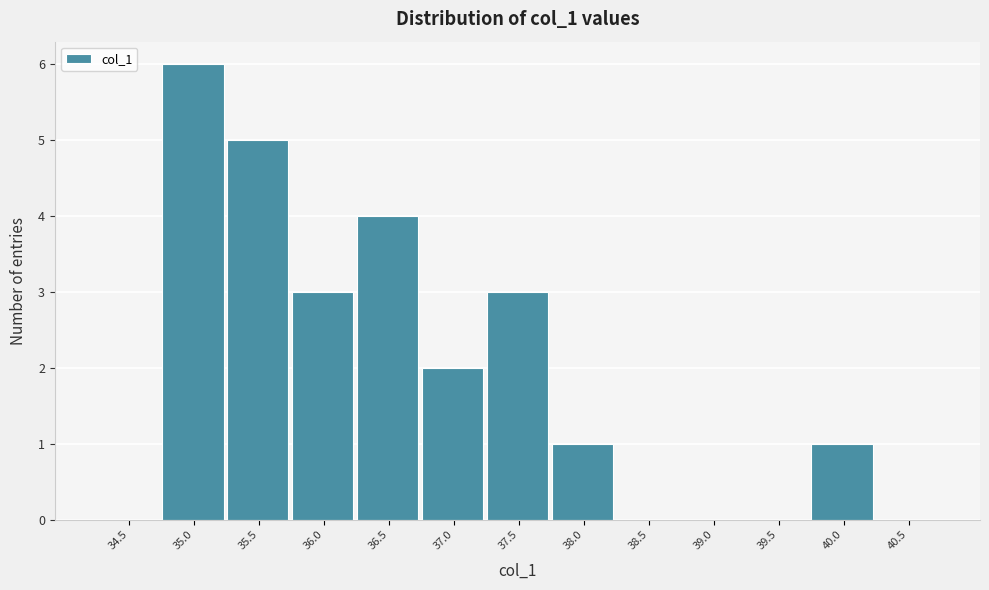

Reading right to left, list all the values displayed in this chart.

40.5=0	40.0=1	39.5=0	39.0=0	38.5=0	38.0=1	37.5=3	37.0=2	36.5=4	36.0=3	35.5=5	35.0=6	34.5=0